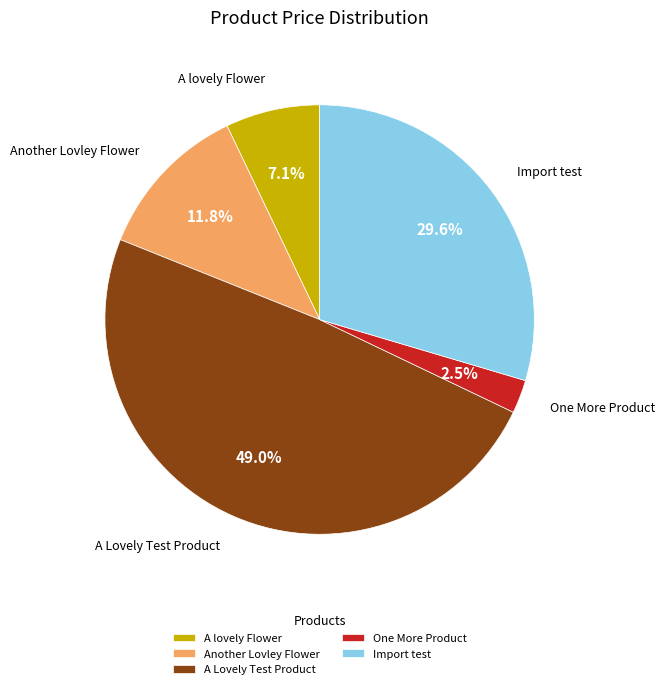

The Import test slice represents 30% of the pie. True or false?

True